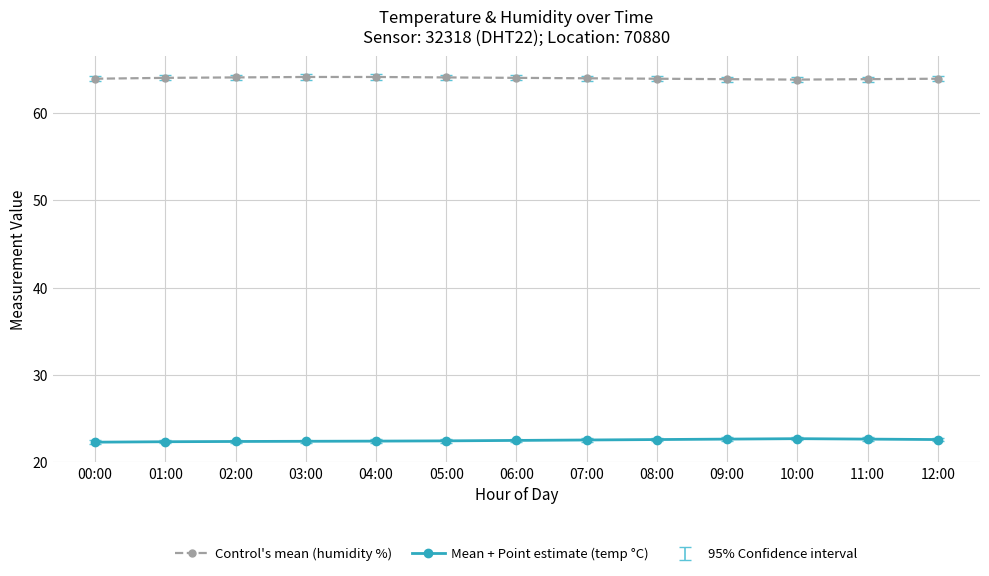

What is the sum of the Control's mean (humidity %) values at 02:00 and 06:00?

128.1